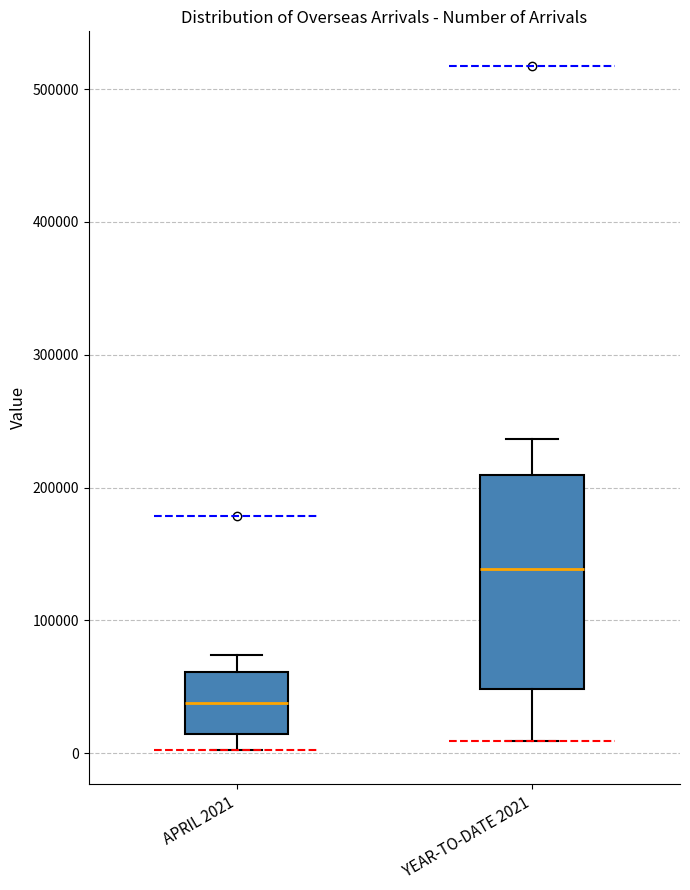

Which box has the lowest median line?

APRIL 2021